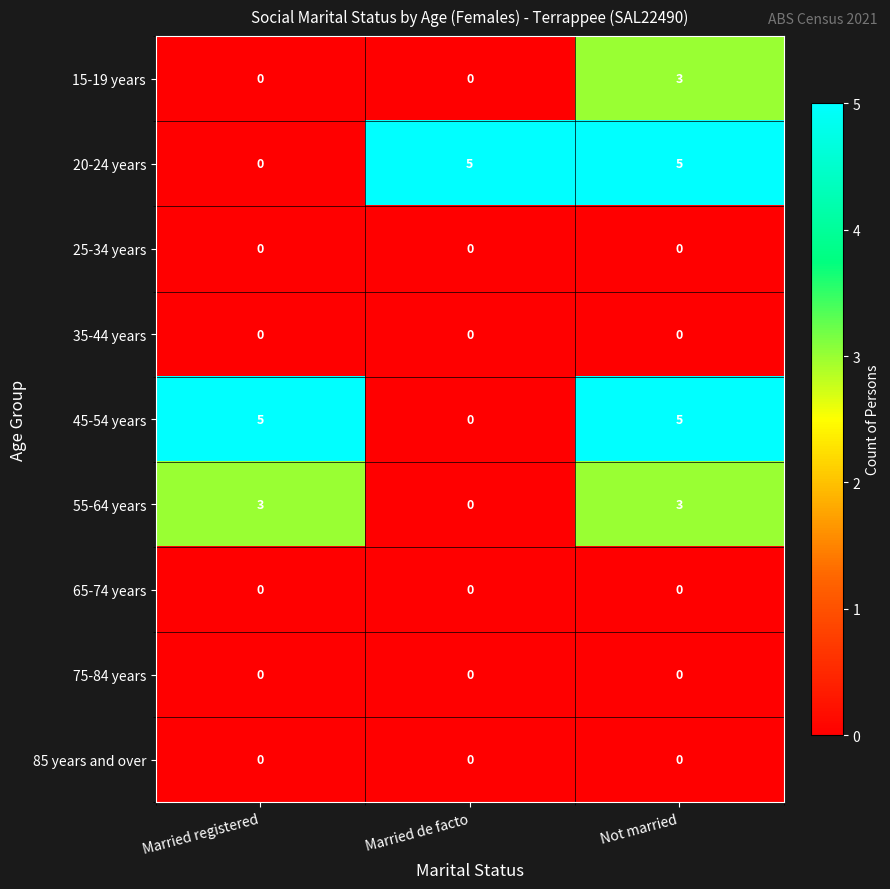

Reading left to right, list all the values displayed in this chart.

15-19 years: Married registered=0	Married de facto=0	Not married=3
20-24 years: Married registered=0	Married de facto=5	Not married=5
25-34 years: Married registered=0	Married de facto=0	Not married=0
35-44 years: Married registered=0	Married de facto=0	Not married=0
45-54 years: Married registered=5	Married de facto=0	Not married=5
55-64 years: Married registered=3	Married de facto=0	Not married=3
65-74 years: Married registered=0	Married de facto=0	Not married=0
75-84 years: Married registered=0	Married de facto=0	Not married=0
85 years and over: Married registered=0	Married de facto=0	Not married=0